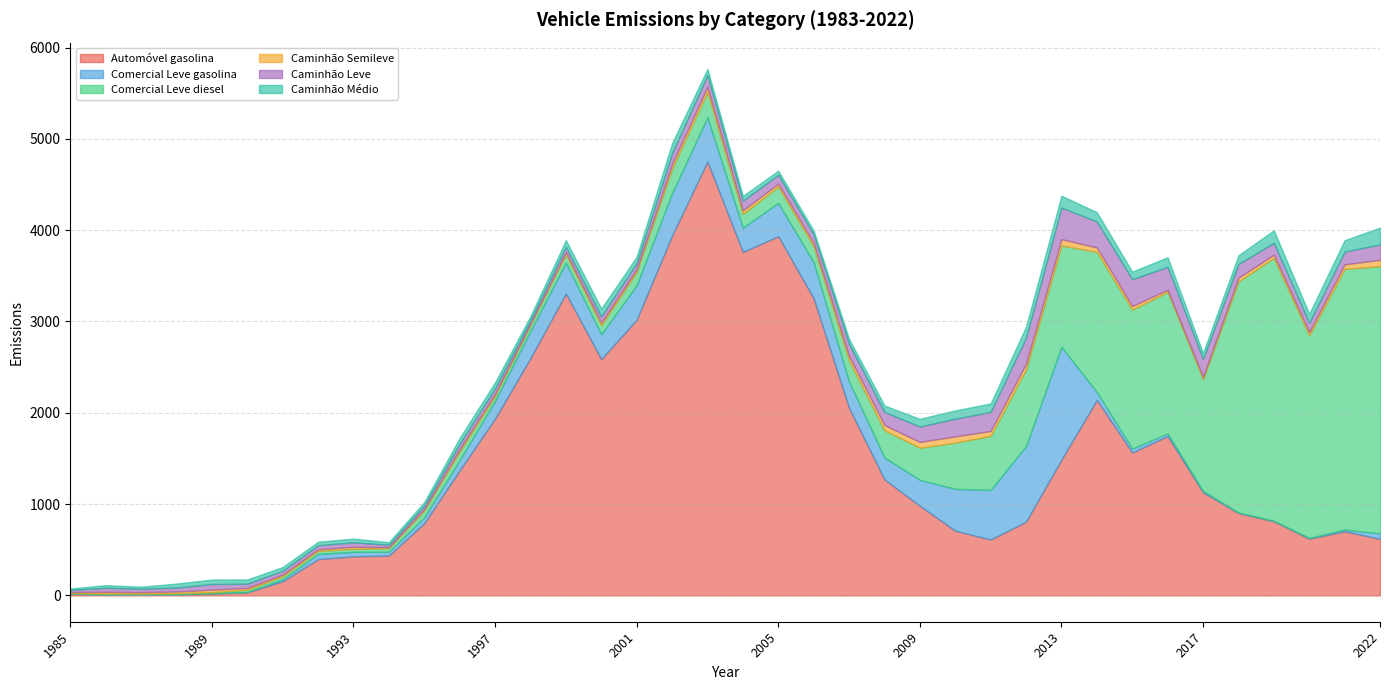

Reading right to left, extract all data points from this chart.

Automóvel gasolina: 2020=619.4	2019=702.5	2018=622.0	2017=812.0	2016=902.3	2015=1128.7	2014=1745.2	2013=1565.0	2012=2140.2	2011=1487.4	2010=808.1	2009=612.2	2008=708.7	2007=981.2	2006=1270.1	2005=2054.5	2004=3253.4	2003=3933.7	2002=3761.0	2001=4751.3	2000=3940.9	1999=3019.3	1998=2588.1	1997=3305.6	1996=2599.3	1995=1936.5	1994=1369.8	1993=791.2	1992=435.8	1991=427.8	1990=396.7	1989=154.3	1988=34.0	1987=20.9	1986=10.0	1985=9.1	1984=8.3	1983=18.1
Comercial Leve gasolina: 2020=60.3	2019=17.7	2018=7.3	2017=5.7	2016=5.4	2015=15.5	2014=29.3	2013=42.5	2012=86.4	2011=1235.2	2010=827.0	2009=543.2	2008=458.2	2007=284.9	2006=239.8	2005=288.5	2004=395.2	2003=365.2	2002=267.2	2001=484.9	2000=464.3	1999=377.8	1998=272.5	1997=339.1	1996=298.3	1995=195.4	1994=112.2	1993=64.2	1992=42.2	1991=49.5	1990=56.9	1989=21.5	1988=4.1	1987=2.7	1986=2.4	1985=0.9	1984=1.3	1983=1.7
Comercial Leve diesel: 2020=2926.1	2019=2855.5	2018=2218.4	2017=2877.8	2016=2531.5	2015=1222.0	2014=1549.1	2013=1521.8	2012=1535.2	2011=1109.5	2010=839.0	2009=591.6	2008=506.3	2007=350.8	2006=297.8	2005=228.4	2004=174.7	2003=178.3	2002=150.0	2001=277.7	2000=267.3	1999=146.6	1998=98.7	1997=89.7	1996=64.4	1995=53.2	1994=93.8	1993=75.5	1992=39.1	1991=33.1	1990=33.1	1989=33.8	1988=24.4	1987=12.3	1986=11.5	1985=10.4	1984=11.0	1983=7.7
Caminhão Semileve: 2020=69.3	2019=50.7	2018=36.3	2017=35.9	2016=40.2	2015=26.5	2014=22.6	2013=40.2	2012=48.6	2011=70.3	2010=61.5	2009=54.0	2008=68.5	2007=63.8	2006=57.9	2005=51.4	2004=35.9	2003=31.9	2002=39.4	2001=55.7	2000=50.7	1999=28.8	1998=28.6	1997=25.1	1996=16.0	1995=25.0	1994=25.9	1993=15.8	1992=11.7	1991=21.3	1990=18.8	1989=18.1	1988=19.6	1987=26.6	1986=18.6	1985=15.9	1984=18.8	1983=10.0
Caminhão Leve: 2020=168.3	2019=139.3	2018=101.6	2017=129.6	2016=150.6	2015=198.5	2014=252.6	2013=293.8	2012=284.8	2011=345.3	2010=288.9	2009=208.5	2008=193.7	2007=169.4	2006=143.4	2005=131.1	2004=95.4	2003=96.7	2002=104.8	2001=129.9	2000=118.3	1999=67.3	1998=66.8	1997=58.6	1996=37.3	1995=58.2	1994=60.5	1993=37.0	1992=27.2	1991=49.7	1990=43.9	1989=42.2	1988=45.8	1987=62.1	1986=43.3	1985=37.1	1984=43.9	1983=23.3
Caminhão Médio: 2020=184.9	2019=124.5	2018=98.5	2017=137.2	2016=95.0	2015=63.0	2014=105.3	2013=83.0	2012=101.8	2011=129.3	2010=119.3	2009=93.0	2008=90.7	2007=84.4	2006=70.8	2005=55.8	2004=40.9	2003=46.0	2002=53.4	2001=66.2	2000=111.4	1999=69.5	1998=87.0	1997=72.7	1996=44.2	1995=66.1	1994=62.5	1993=38.6	1992=27.3	1991=40.8	1990=38.6	1989=40.9	1988=46.7	1987=49.2	1986=43.7	1985=21.8	1984=29.0	1983=14.2